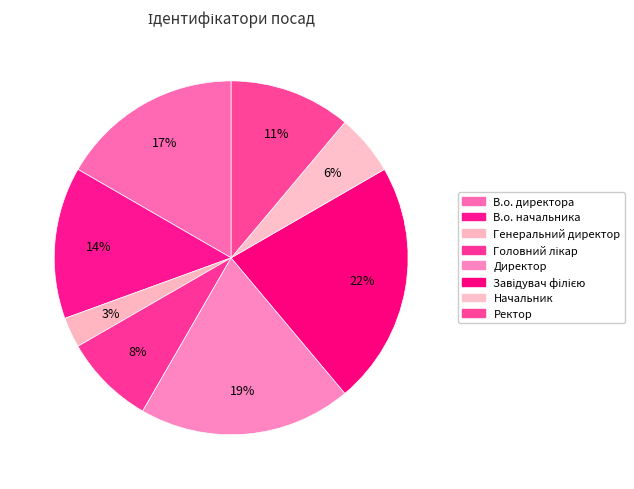

True or false: В.о. начальника accounts for 4% of the total.

False